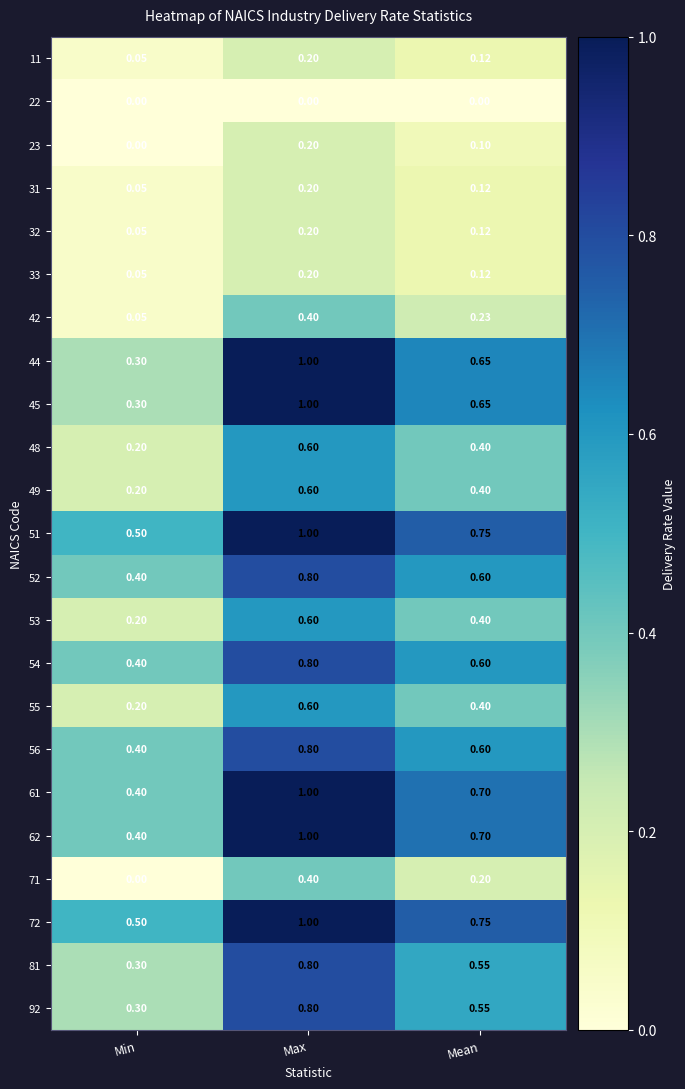

At which category does the chart reach its peak across all series?

Max